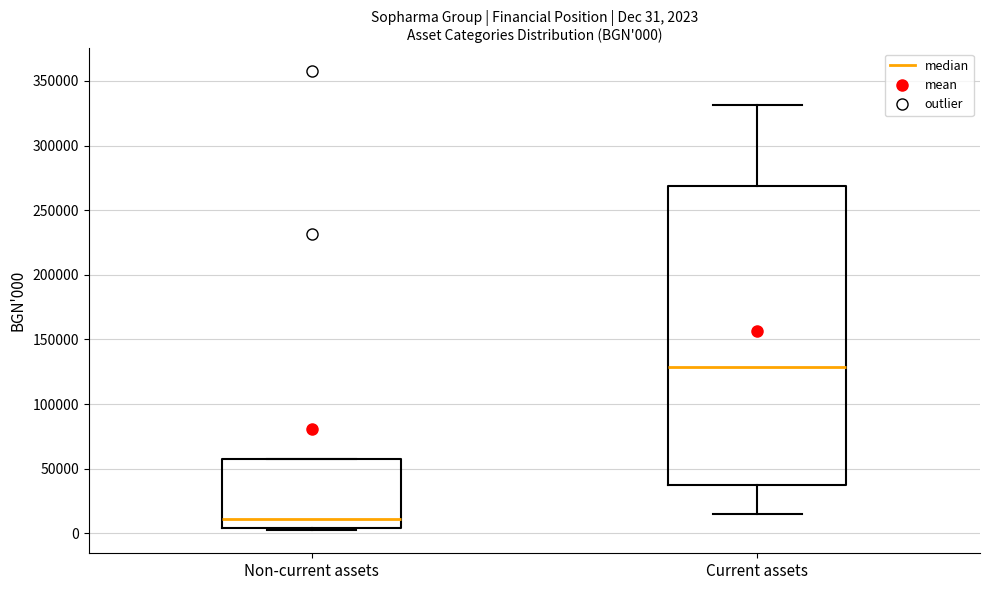

Which box is the tallest, from its lower edge to its upper edge?

Current assets